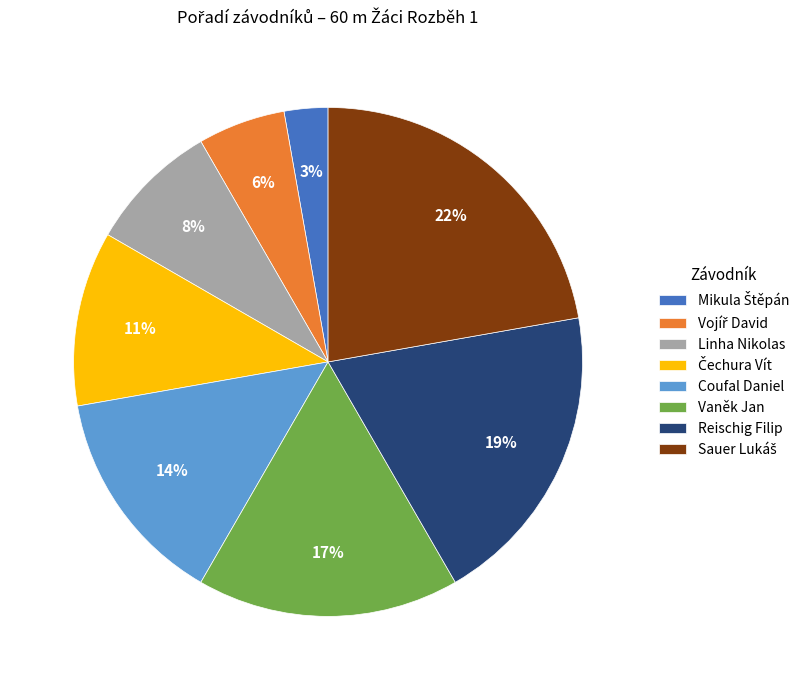

To the nearest percent, what is the difference between the largest and smallest slice percentages?

19%